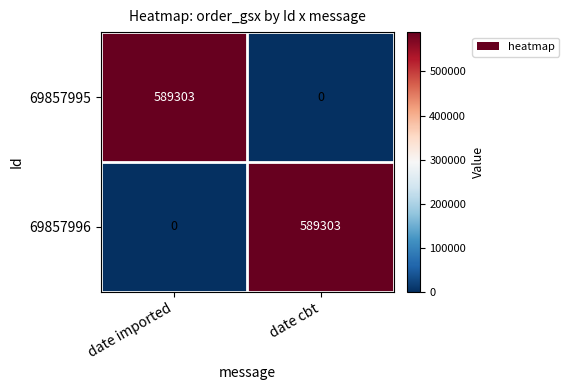

What is the approximate value of 69857996 at date cbt, to the nearest 50?

589300